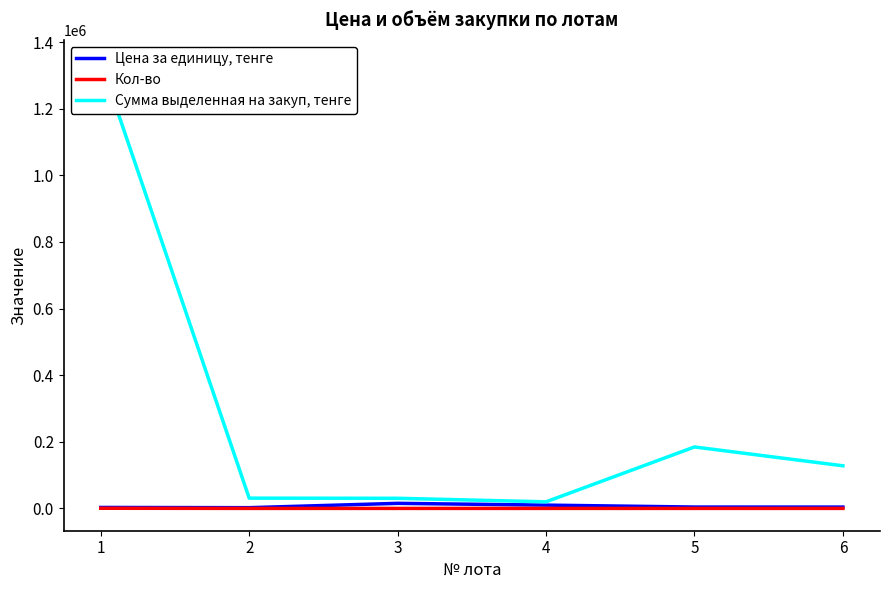

What is the value of the Цена за единицу, тенге point at the 2nd from the left?

2200